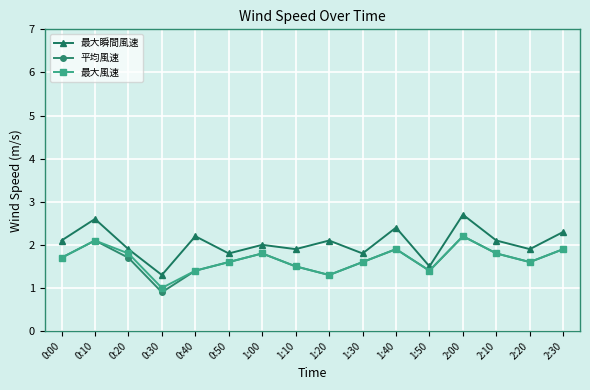

How many distinct data groups are displayed?

3